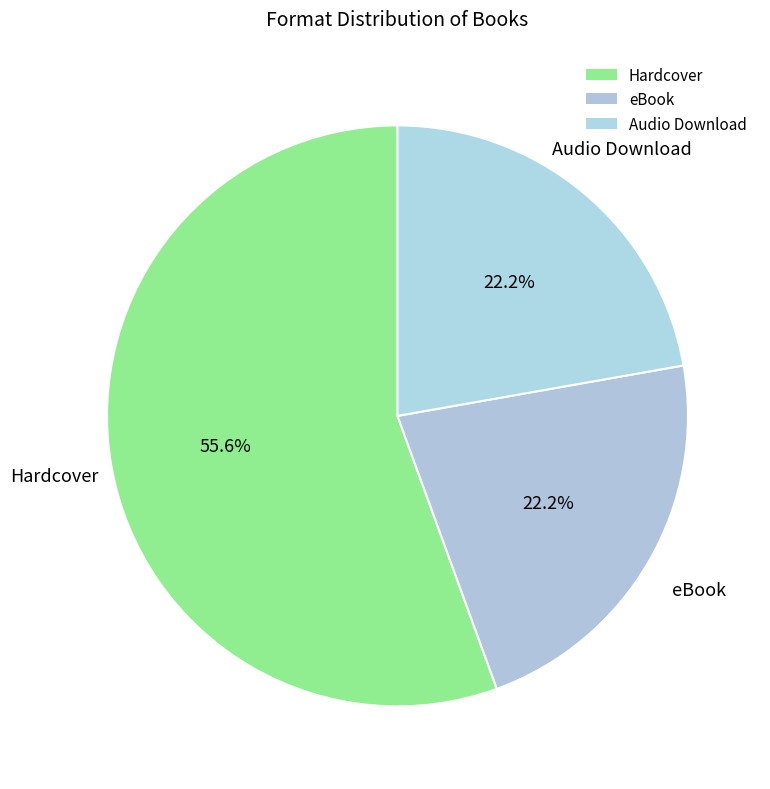

Is eBook the majority of the pie?

No